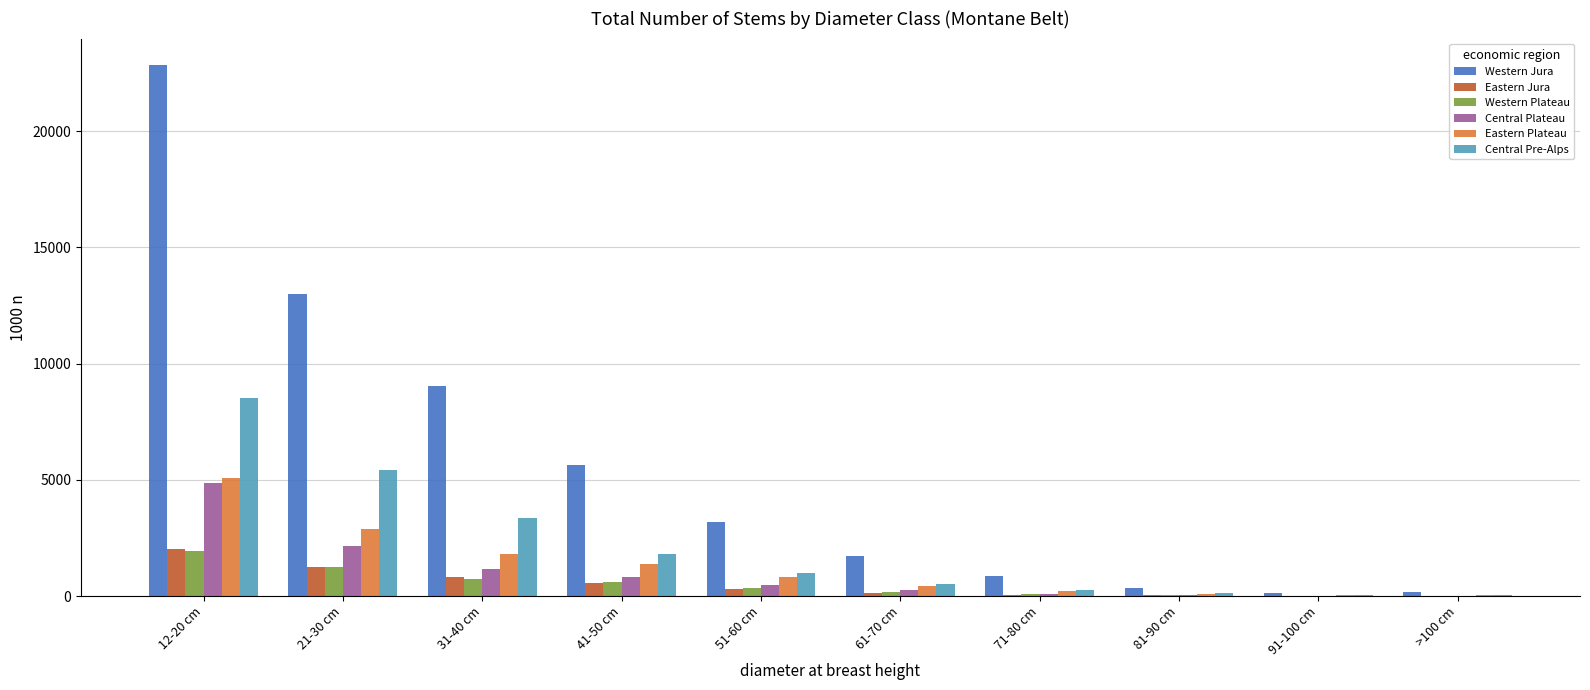

What is the total value across all series at 81-90 cm?

730